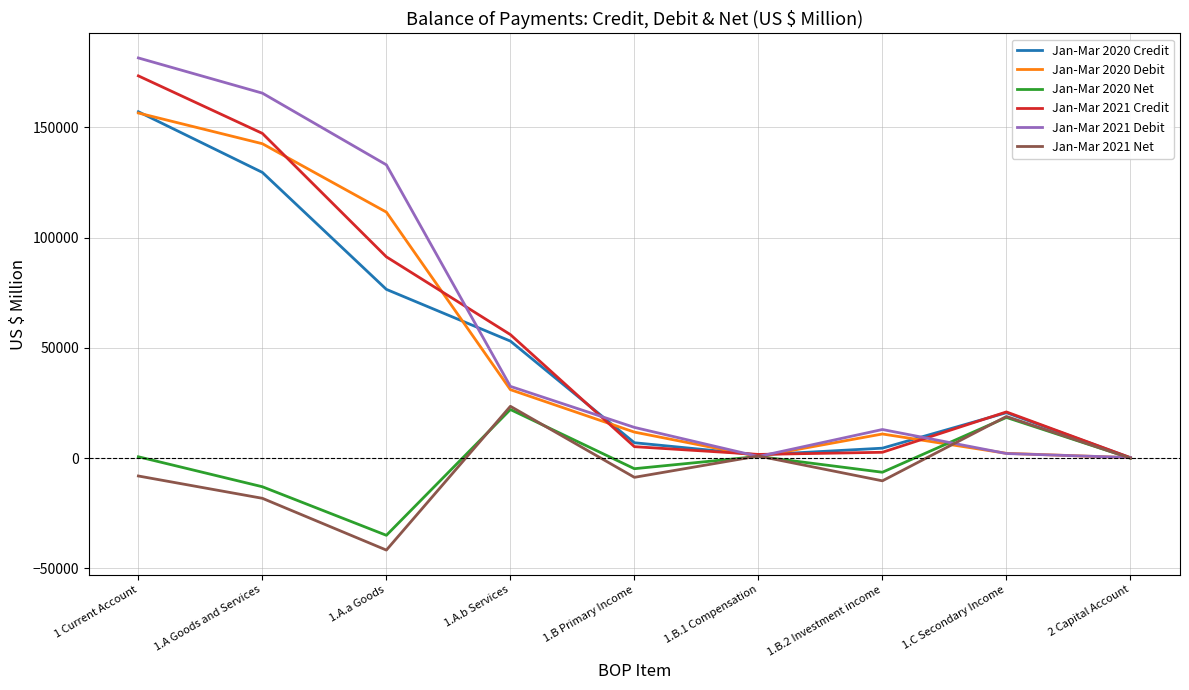

How many lines are shown in the chart?

6